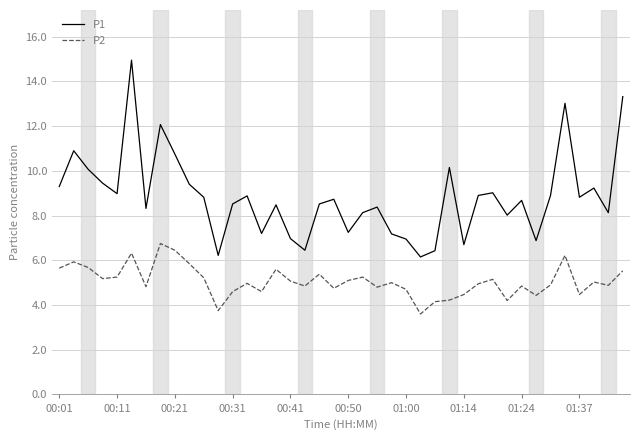

List the series in order of their peak value, highest first.

P1, P2